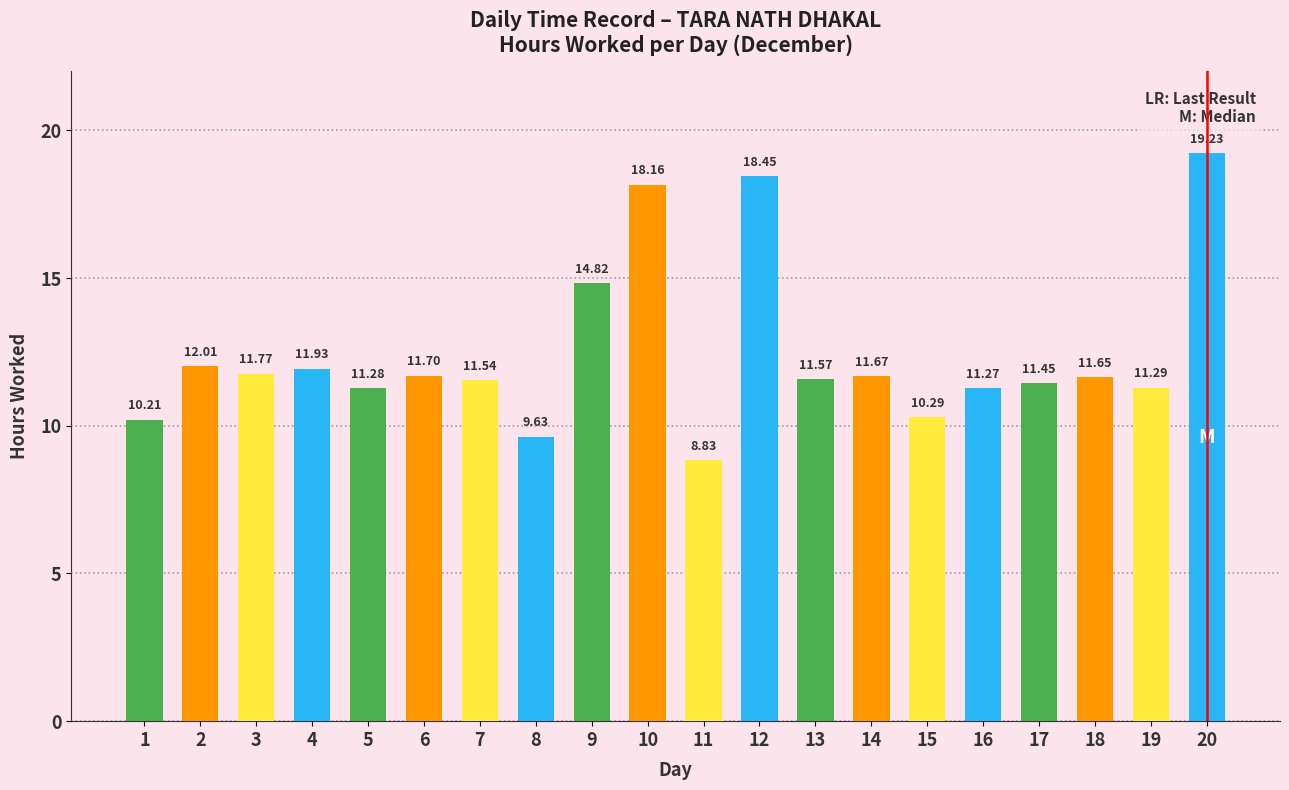

Rank the categories by value from highest to lowest.

20, 12, 10, 9, 2, 4, 3, 6, 14, 18, 13, 7, 17, 19, 5, 16, 15, 1, 8, 11